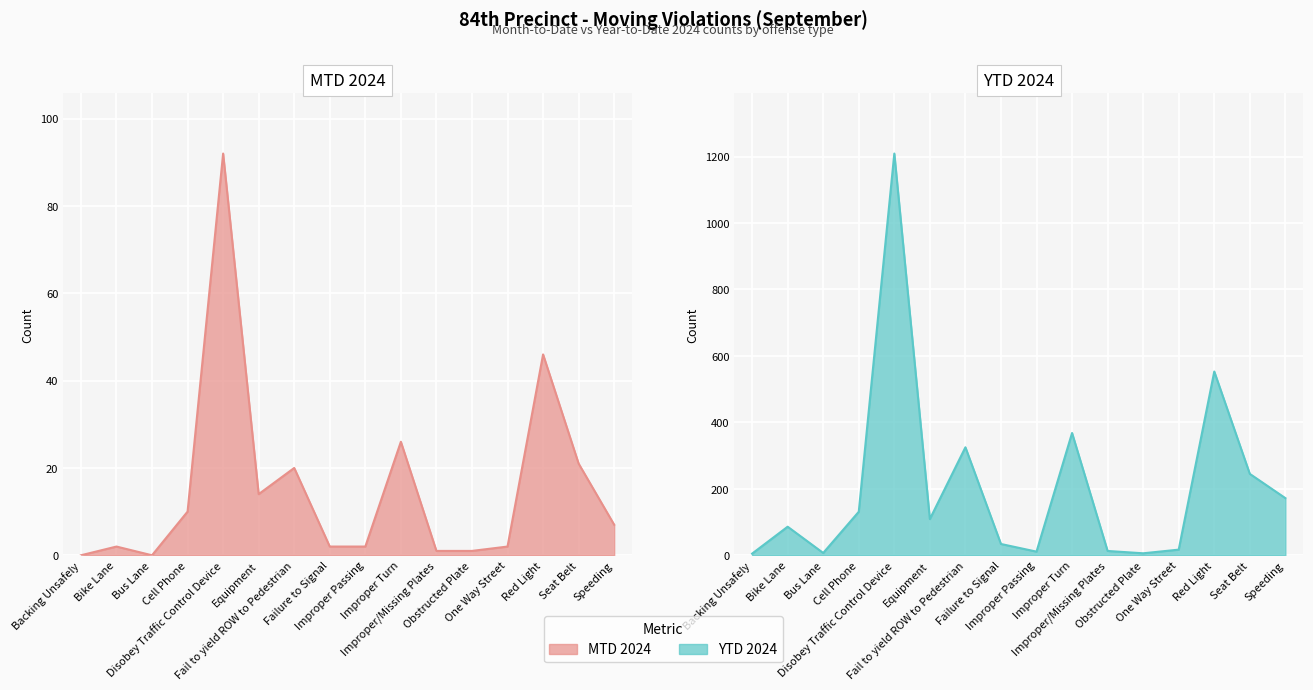

What is the sum of the YTD 2024 values at Failure to Signal and Fail to yield ROW to Pedestrian?

359